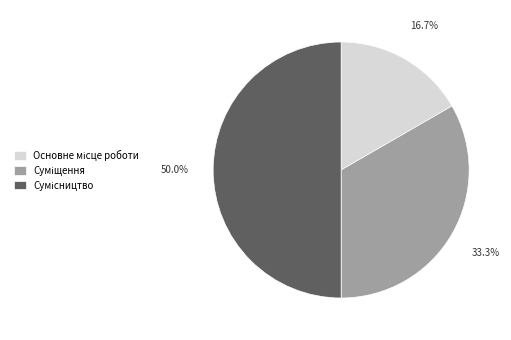

How many segments does this pie chart have?

3